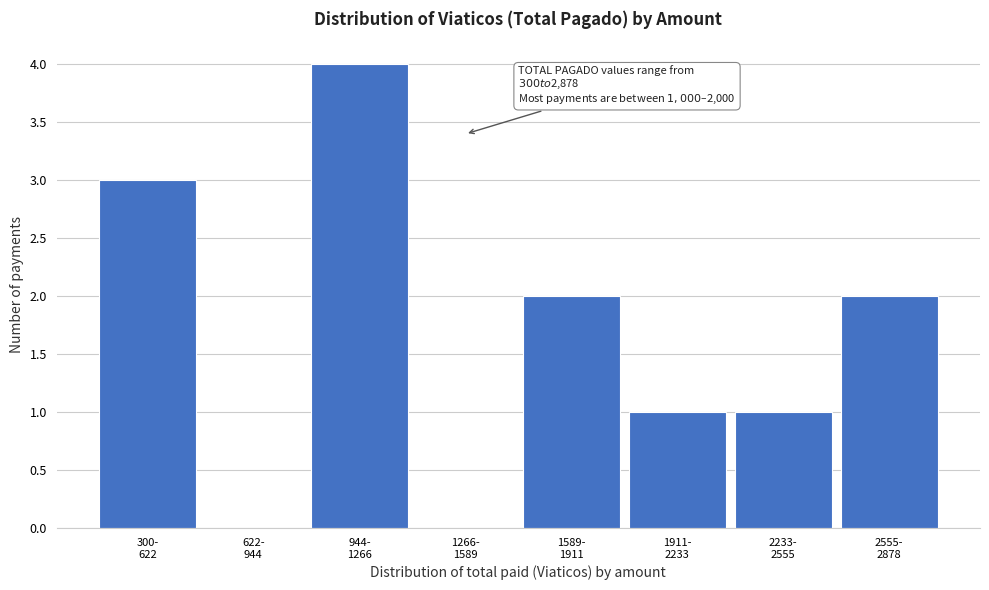

What is the maximum value shown in the chart?

4